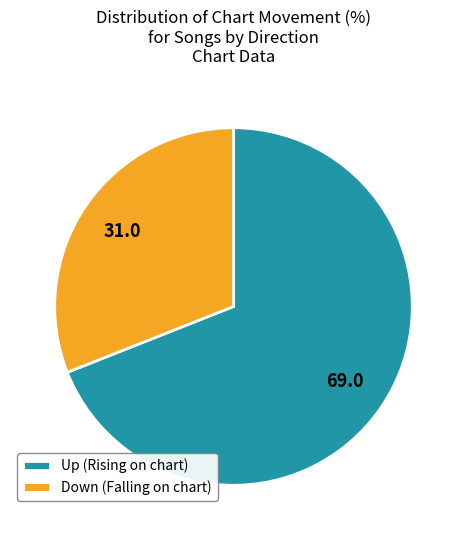

Does any single category account for the majority?

Yes